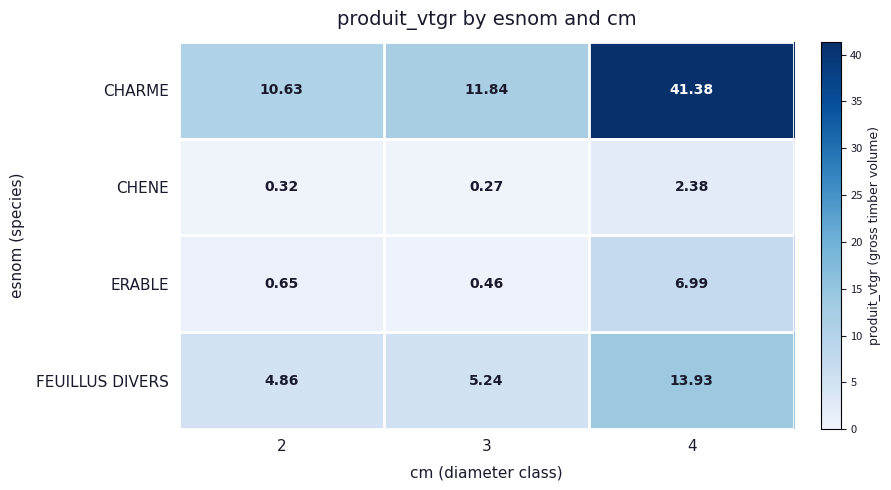

Which series has the largest range (max minus min)?

CHARME